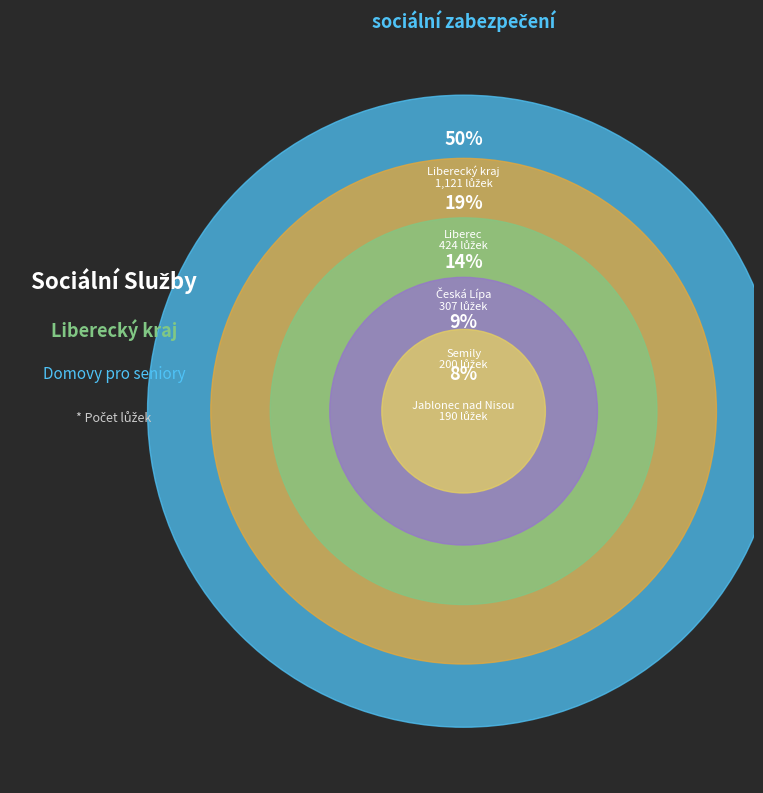

Is there a majority slice in this chart?

No